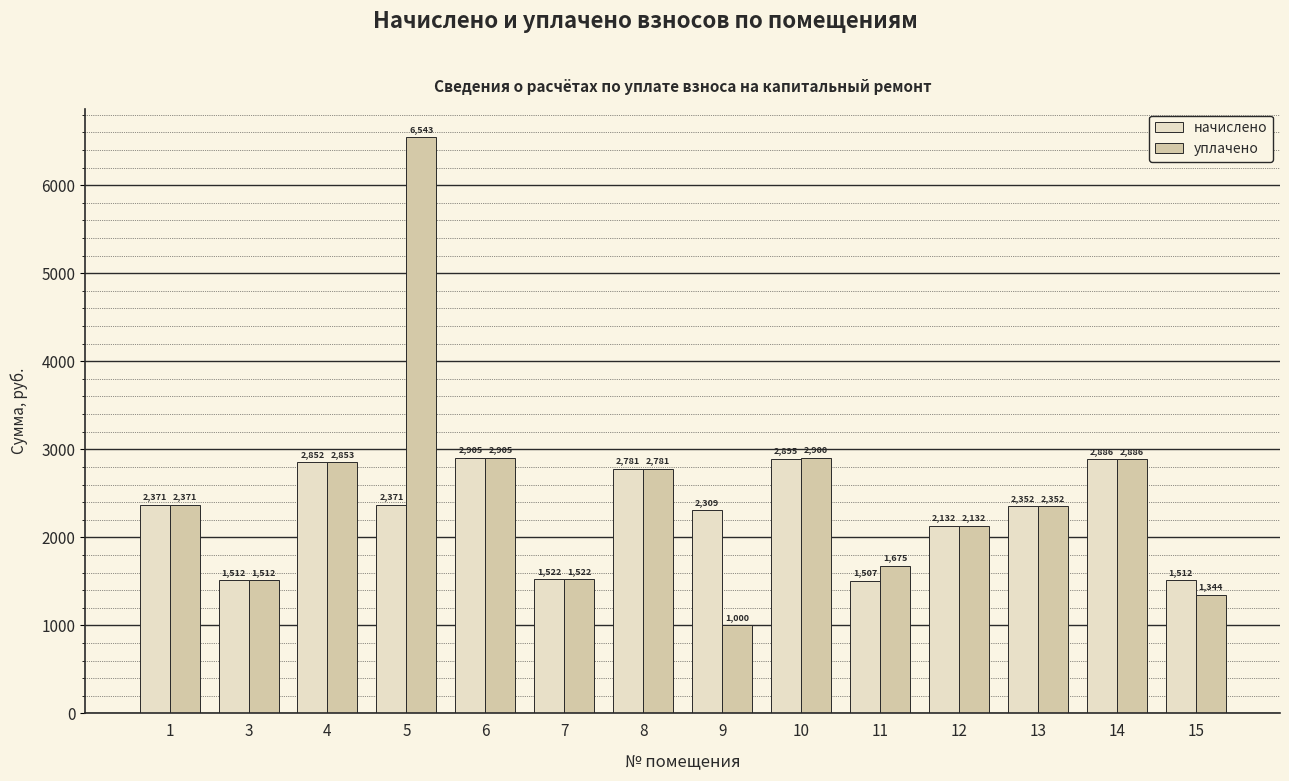

What is the value of the уплачено bar at the 2nd from the left?

1512.1